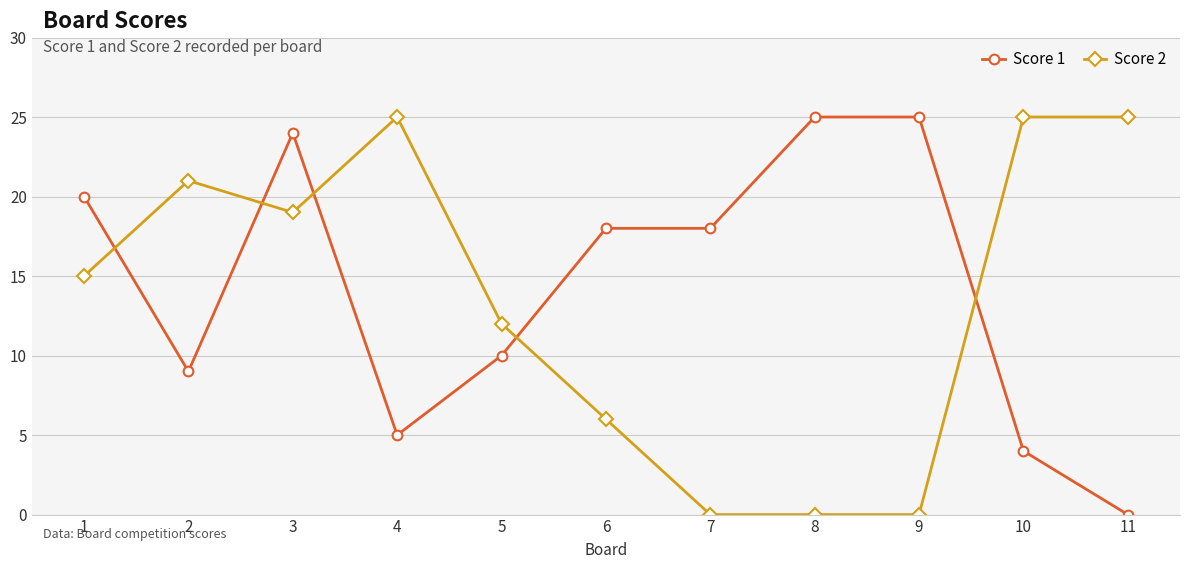

True or false: Score 2 has a value of 13 at 2.

False